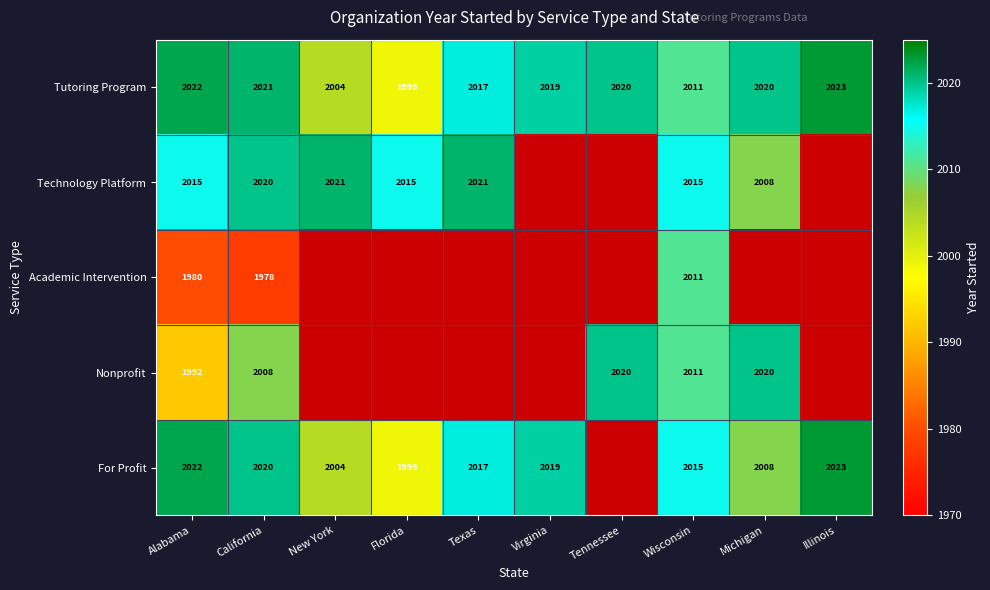

Which category has the highest value in the Tutoring Program series?

Illinois